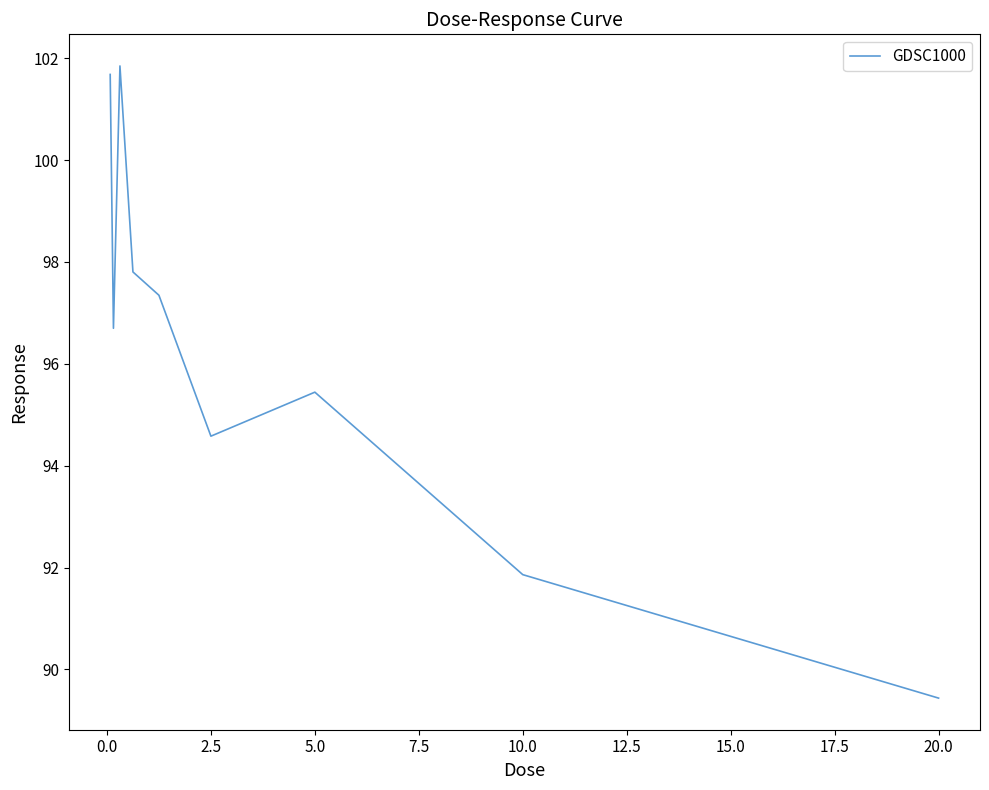

What is the difference between the maximum and minimum values?

12.4